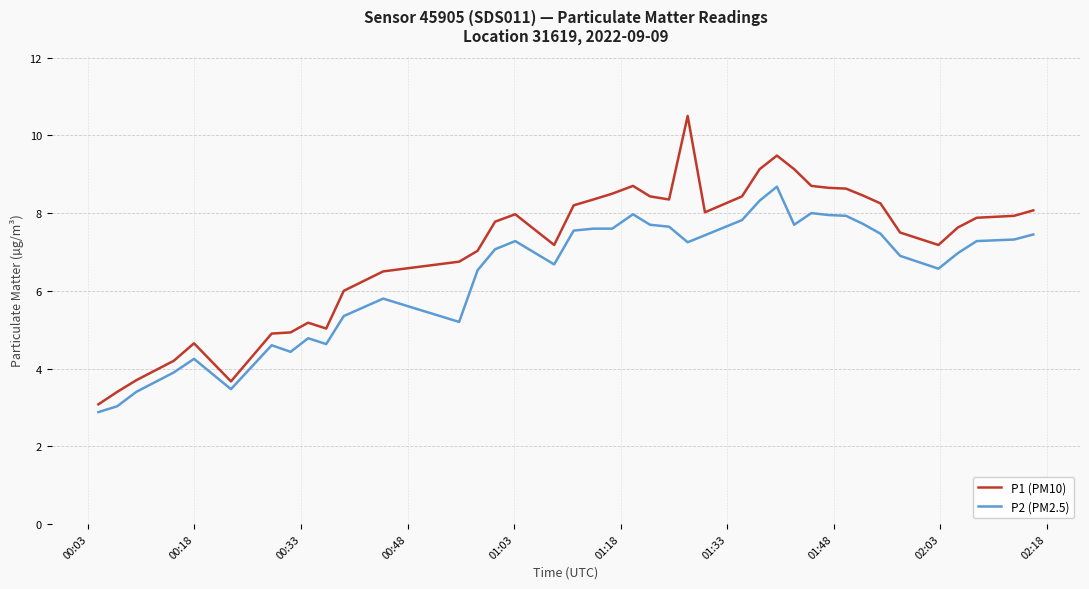

How many series are shown in this chart?

2